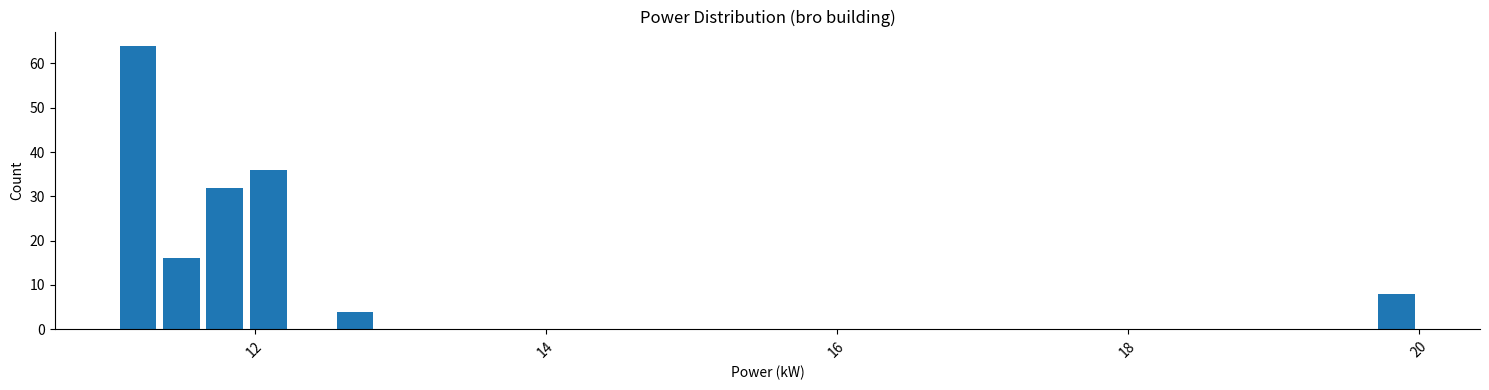

Around what value on the x-axis is the tallest bar? Give the approximate position of its centre, as read against the axis.

11.2